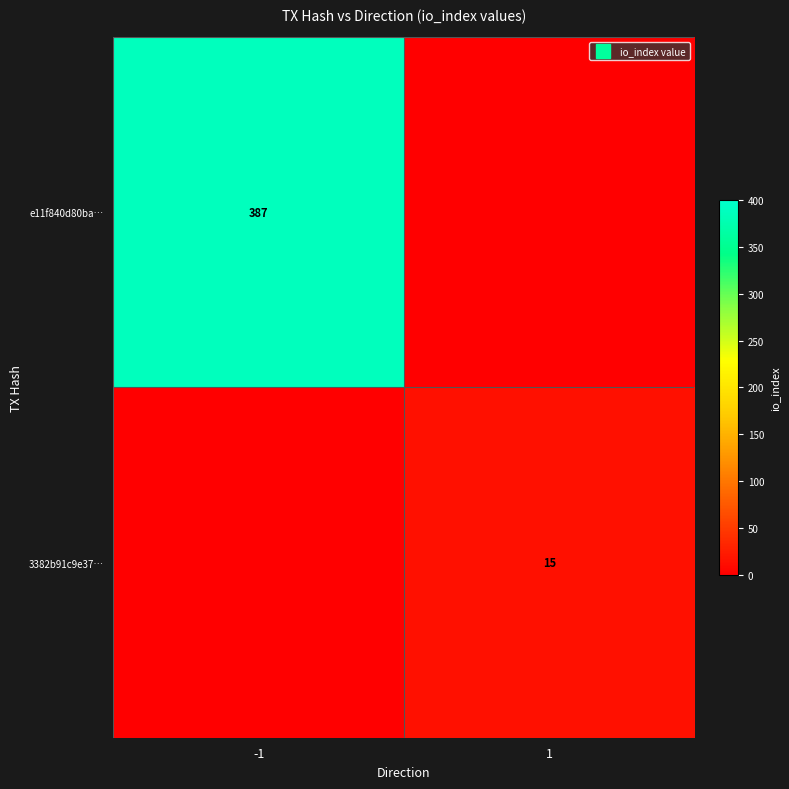

List the series in order of their overall mean, lowest first.

3382b91c9e37…, e11f840d80ba…